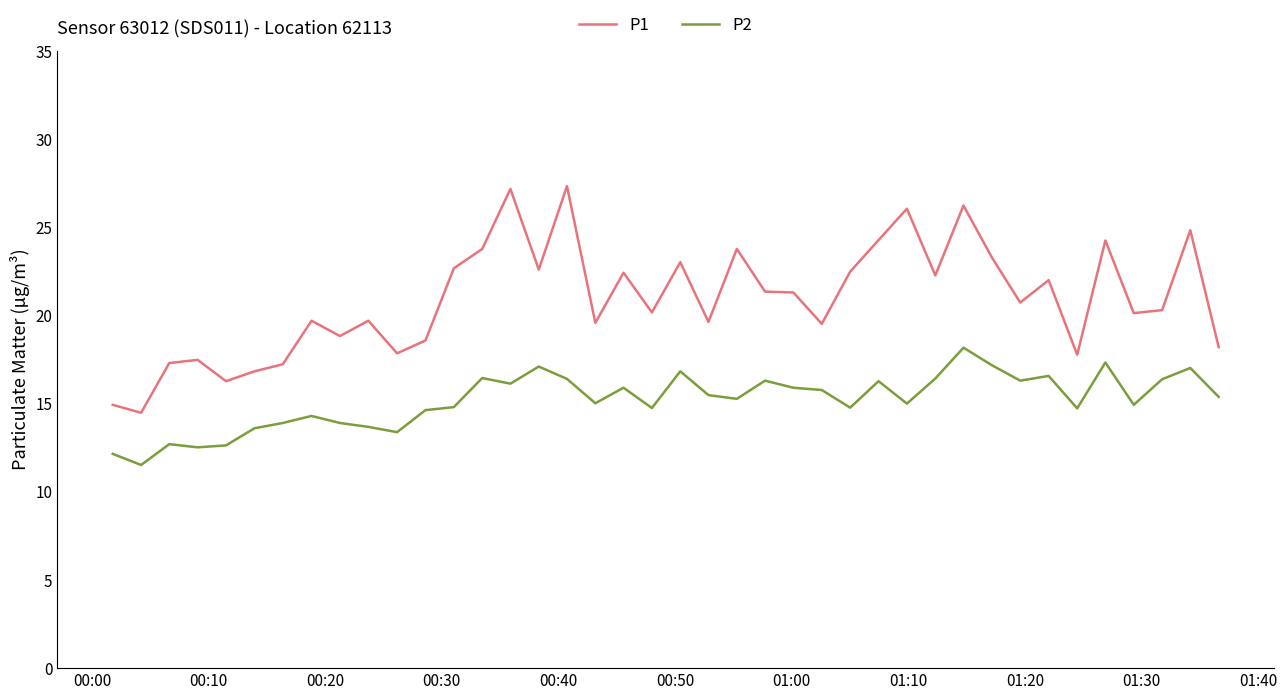

List the series in order of their overall mean, highest first.

P1, P2